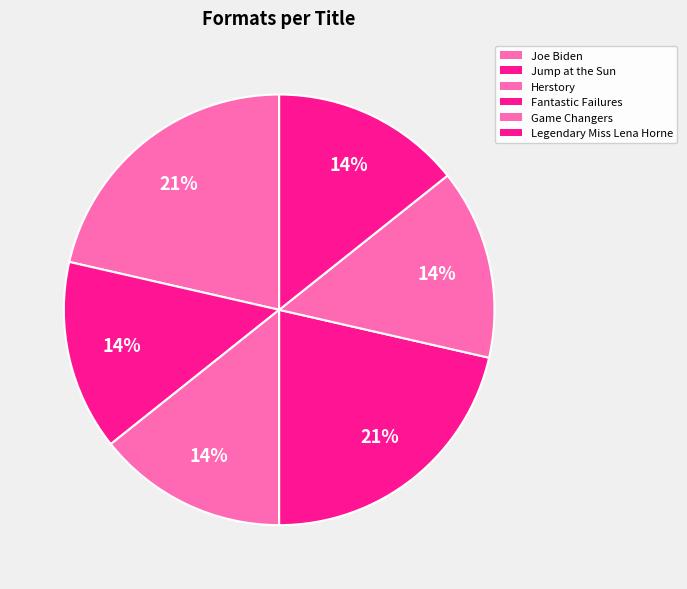

Count the number of slices in the pie.

6